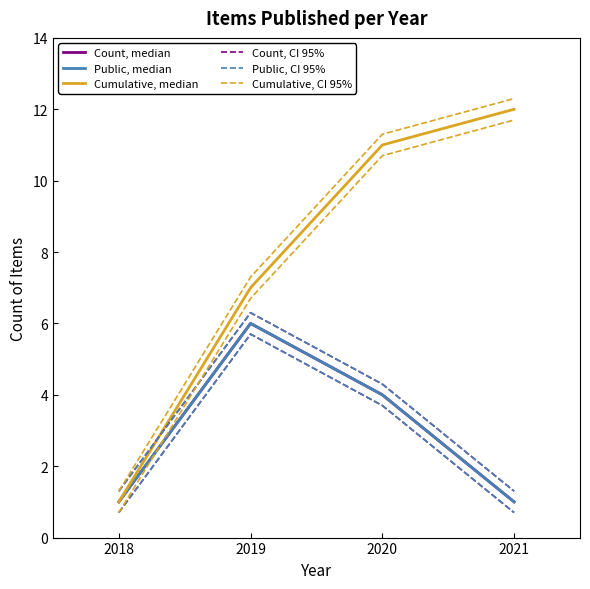

The Count, median series shows 4.0 at 2020. True or false?

True